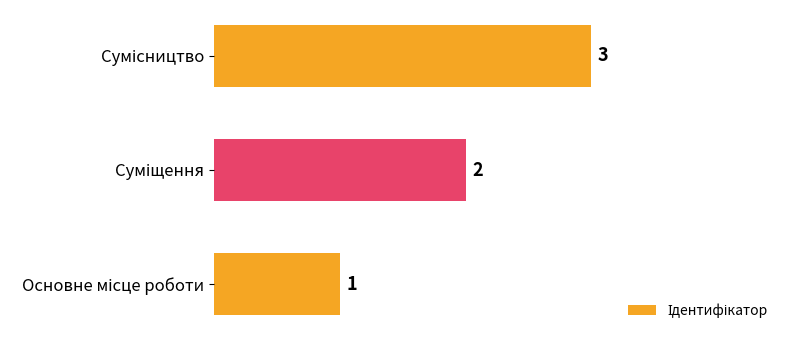

What is the smallest value displayed?

1